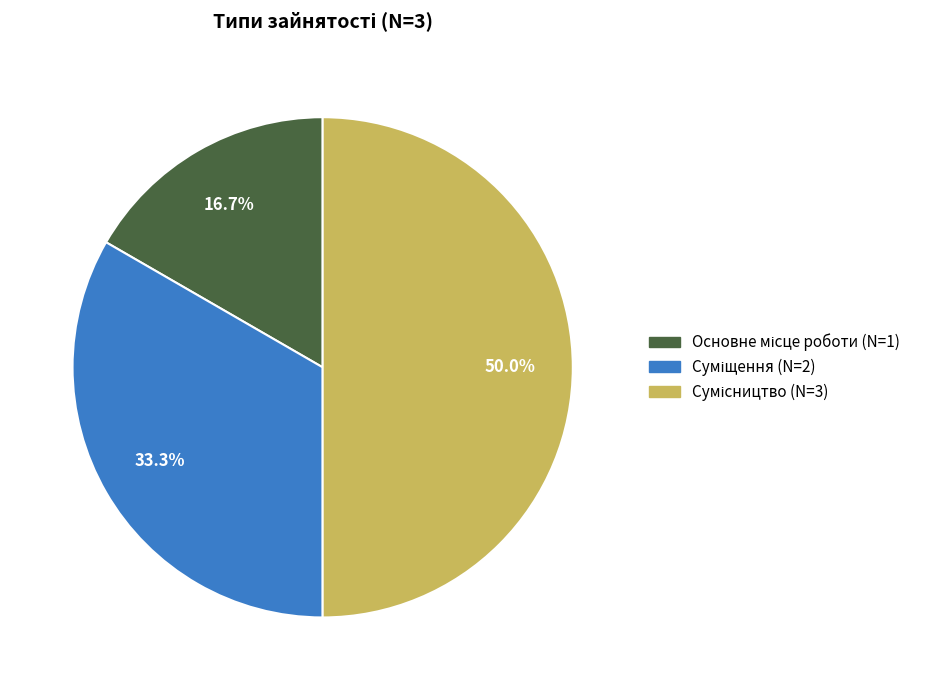

What percentage is the Основне місце роботи slice, to the nearest percent?

17%